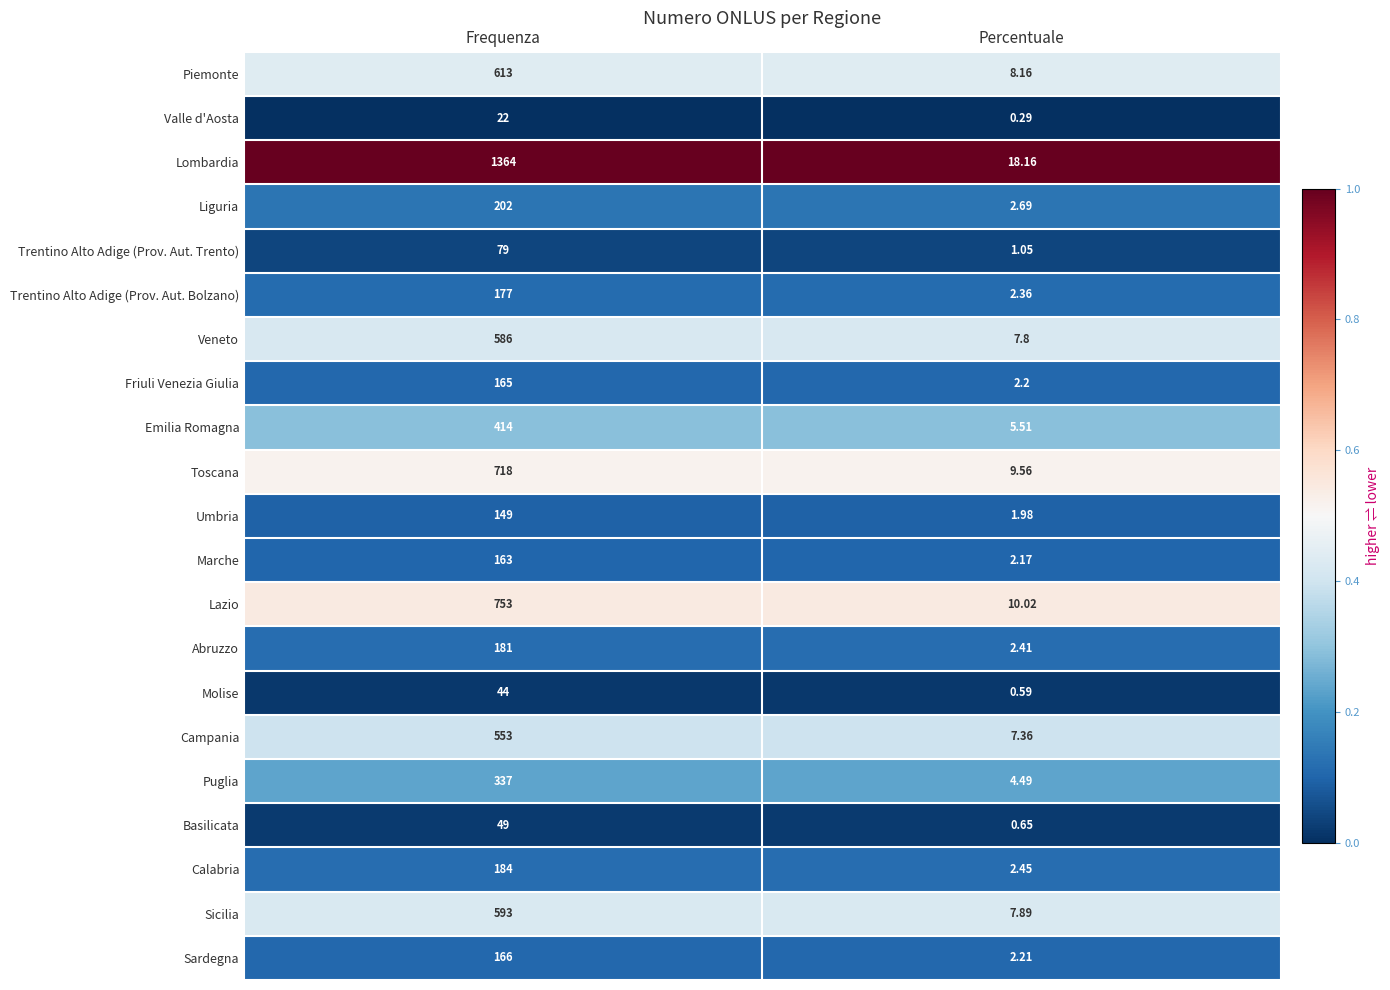

List the series in order of their peak value, lowest first.

Valle d'Aosta, Molise, Basilicata, Trentino Alto Adige (Prov. Aut. Trento), Umbria, Marche, Friuli Venezia Giulia, Sardegna, Trentino Alto Adige (Prov. Aut. Bolzano), Abruzzo, Calabria, Liguria, Puglia, Emilia Romagna, Campania, Veneto, Sicilia, Piemonte, Toscana, Lazio, Lombardia